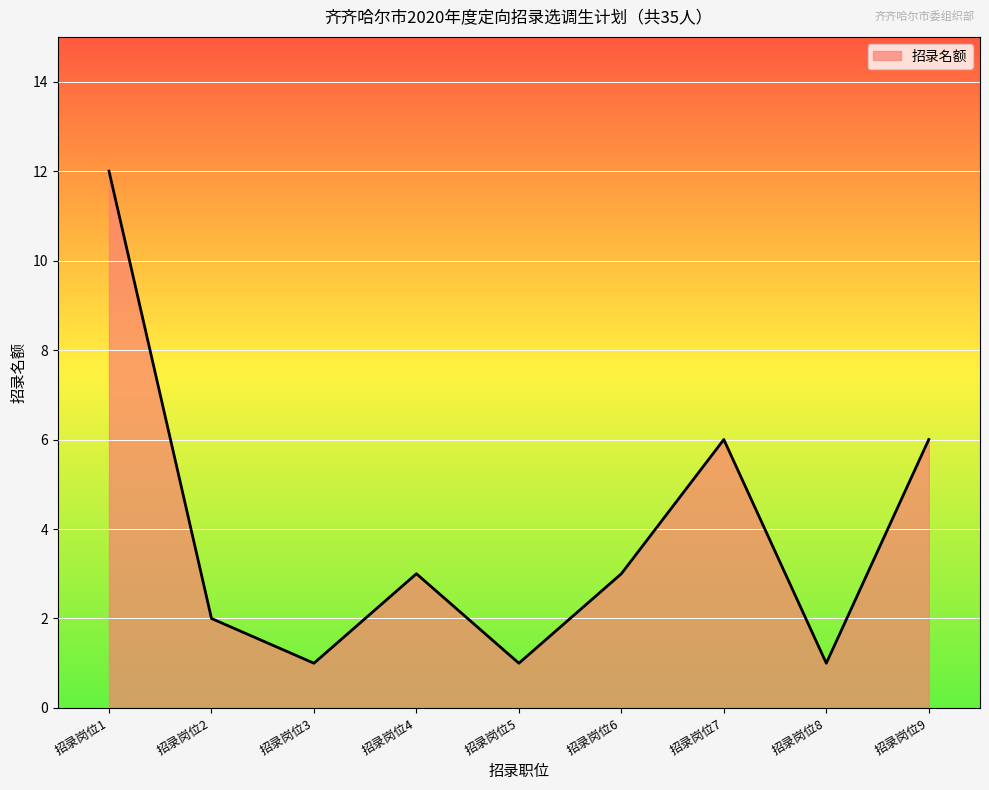

Reading left to right, what are all the values shown in this chart?

招录岗位1=12	招录岗位2=2	招录岗位3=1	招录岗位4=3	招录岗位5=1	招录岗位6=3	招录岗位7=6	招录岗位8=1	招录岗位9=6